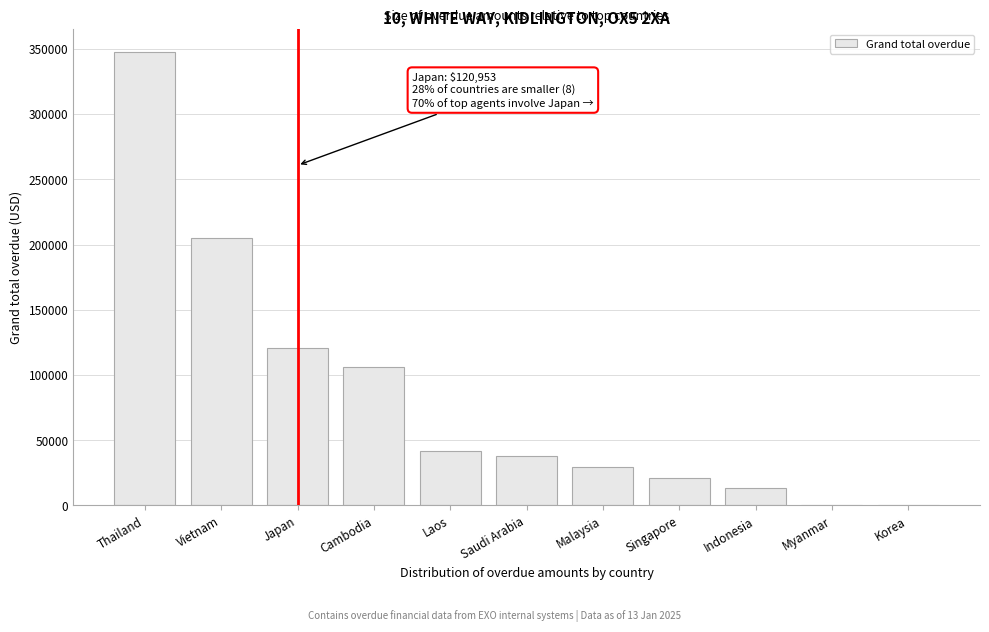

Which has a higher value, Saudi Arabia or Cambodia?

Cambodia